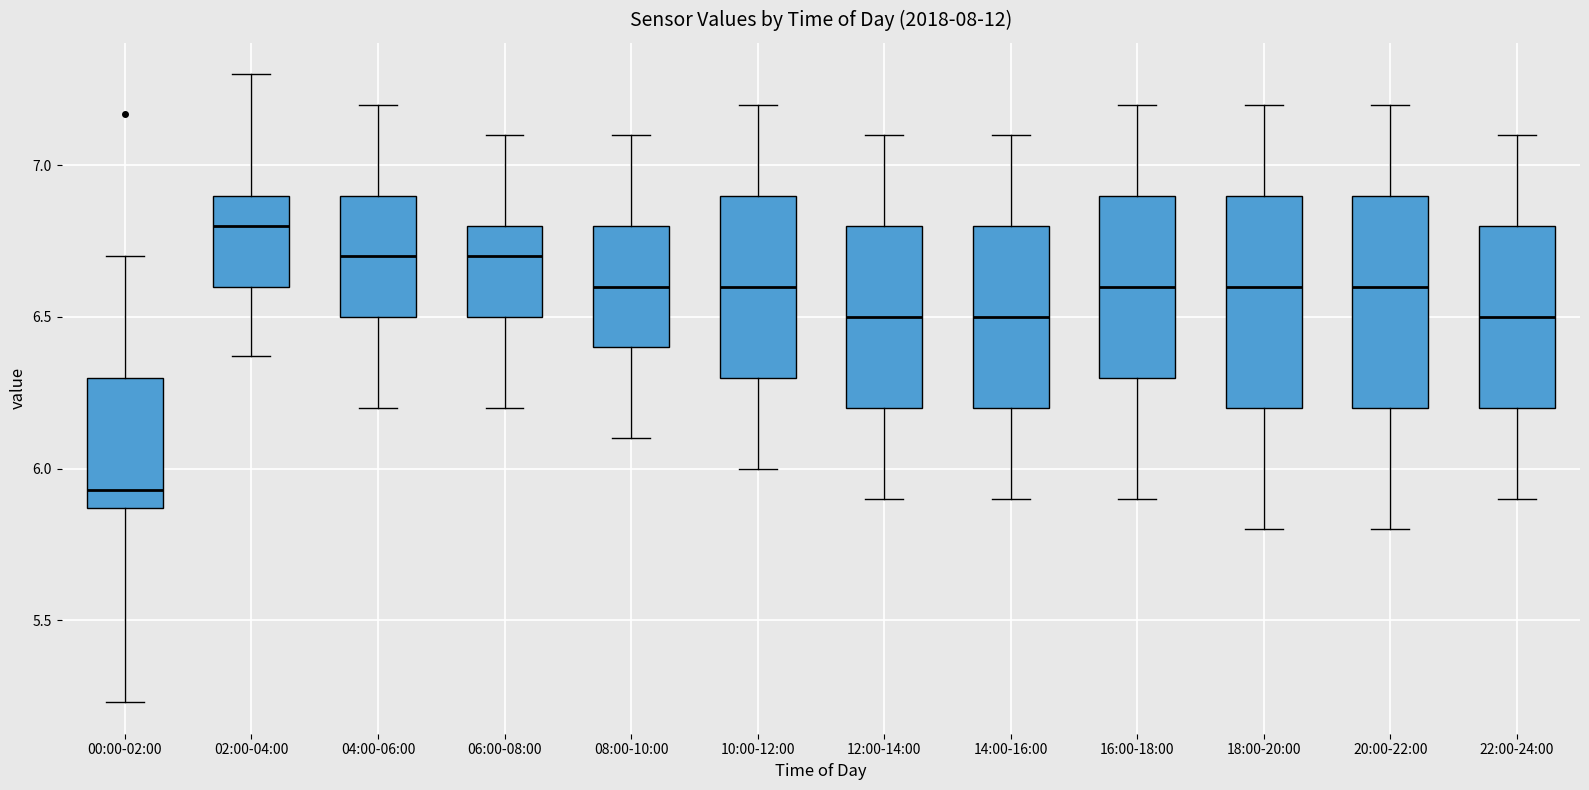

Reading left to right, read every box against the y-axis: the position of its median line, the range the box covers, and the ends of its whiskers. The values are not printed on the chart, so give them approximately, as read against the axis.

00:00-02:00: median 5.95, box 5.85 to 6.30, whiskers 5.25 to 6.70
02:00-04:00: median 6.80, box 6.60 to 6.90, whiskers 6.35 to 7.30
04:00-06:00: median 6.70, box 6.50 to 6.90, whiskers 6.20 to 7.20
06:00-08:00: median 6.70, box 6.50 to 6.80, whiskers 6.20 to 7.10
08:00-10:00: median 6.60, box 6.40 to 6.80, whiskers 6.10 to 7.10
10:00-12:00: median 6.60, box 6.30 to 6.90, whiskers 6.00 to 7.20
12:00-14:00: median 6.50, box 6.20 to 6.80, whiskers 5.90 to 7.10
14:00-16:00: median 6.50, box 6.20 to 6.80, whiskers 5.90 to 7.10
16:00-18:00: median 6.60, box 6.30 to 6.90, whiskers 5.90 to 7.20
18:00-20:00: median 6.60, box 6.20 to 6.90, whiskers 5.80 to 7.20
20:00-22:00: median 6.60, box 6.20 to 6.90, whiskers 5.80 to 7.20
22:00-24:00: median 6.50, box 6.20 to 6.80, whiskers 5.90 to 7.10